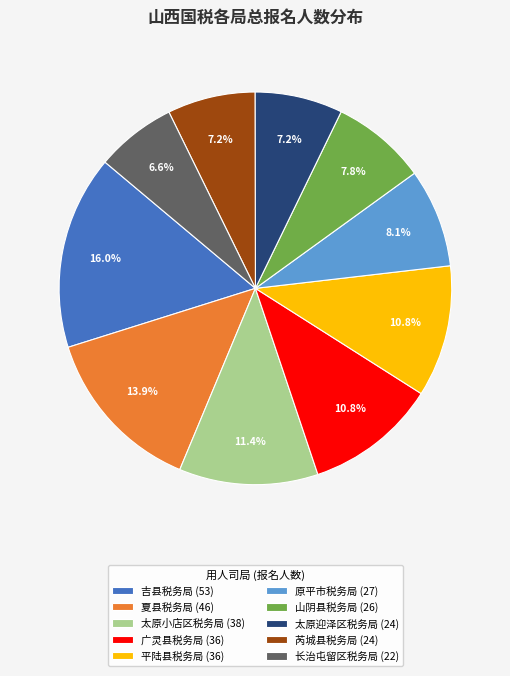

What is the ratio of the value at 芮城县税务局 (24) to the value at 山阴县税务局 (26)?

0.9